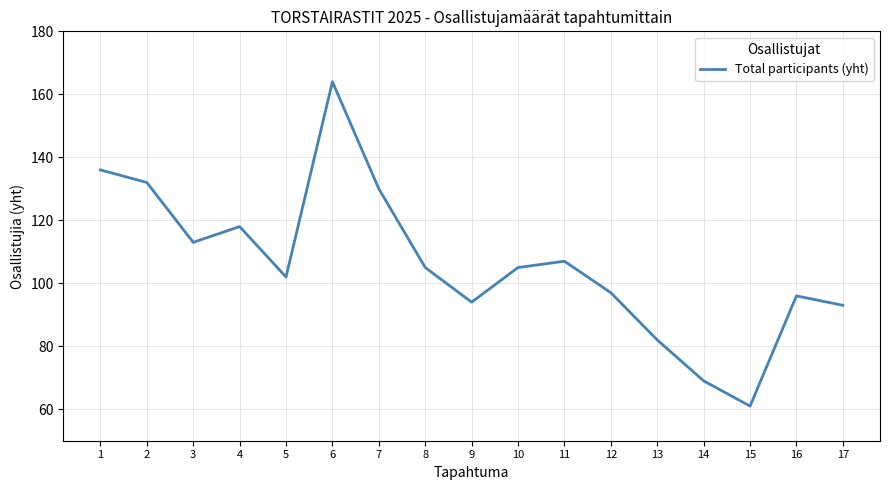

True or false: the data shows 118 at 4.

True